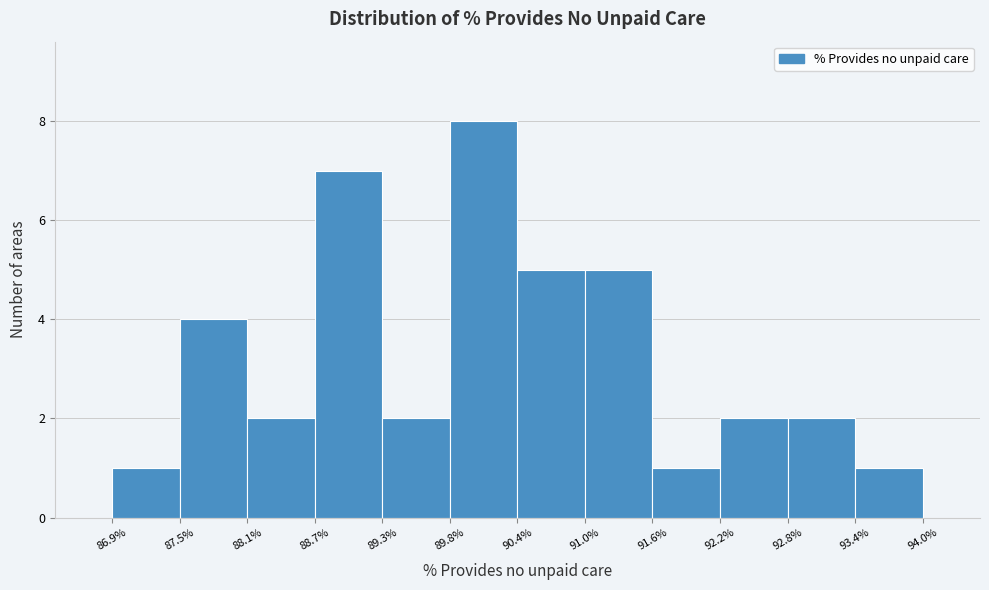

Over which range of the x-axis is the bar tallest?

89.8% to 90.4%